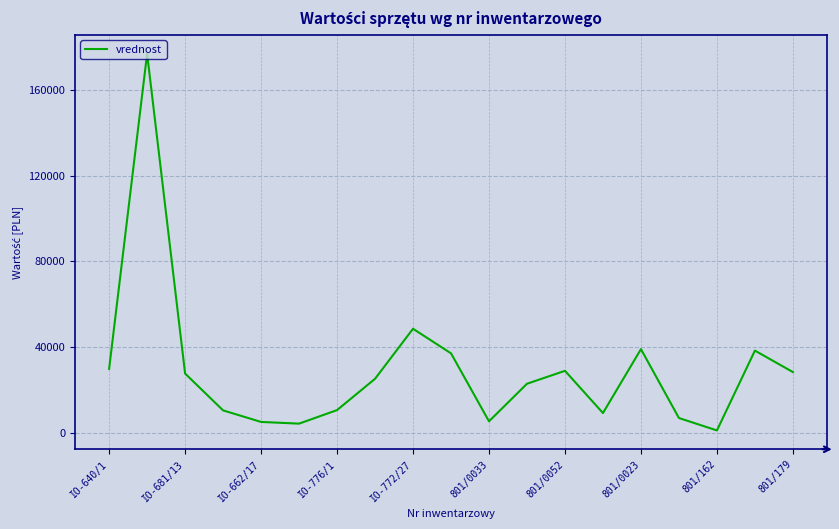

What is the greatest value displayed?

176900.0